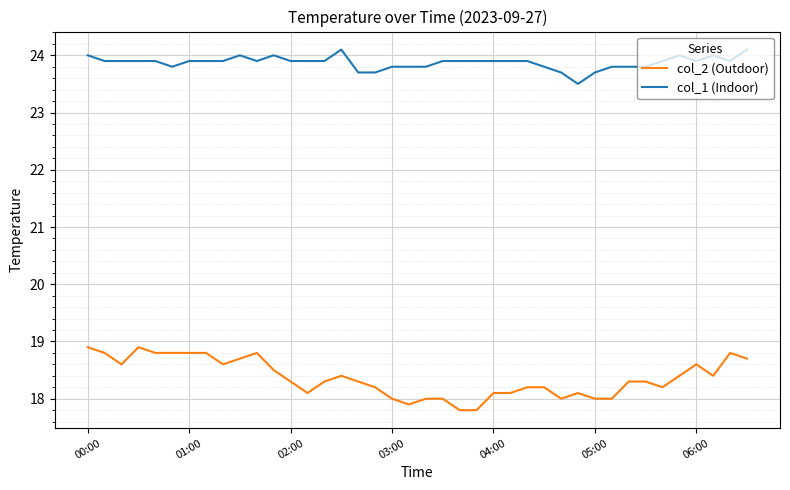

Which series has the largest total across all categories?

col_1 (Indoor)